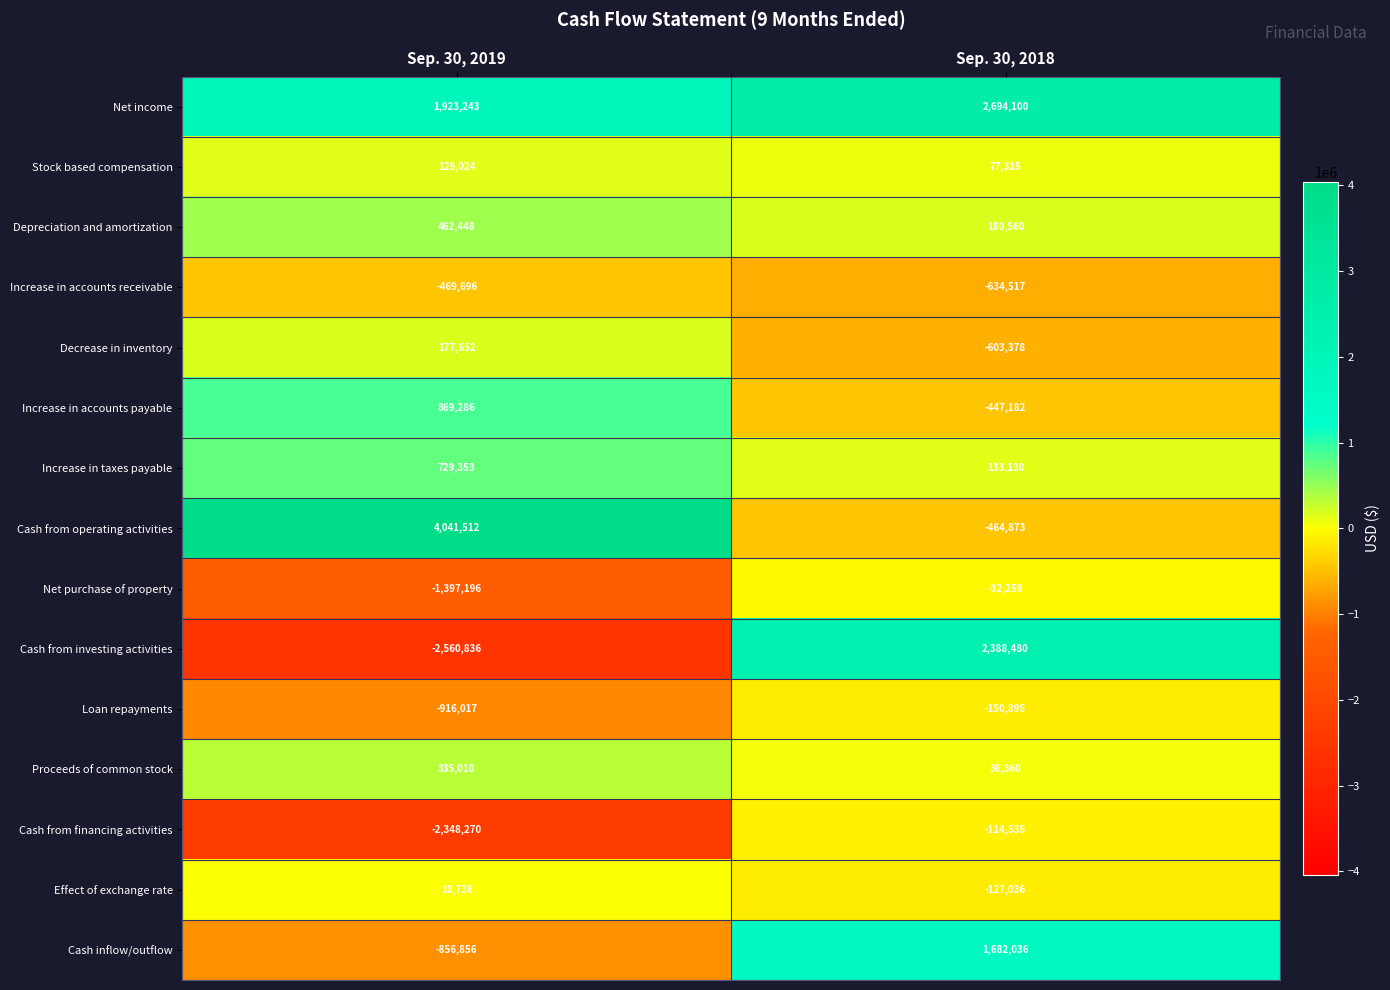

True or false: Loan repayments has a value of -150895 at Sep. 30, 2018.

True